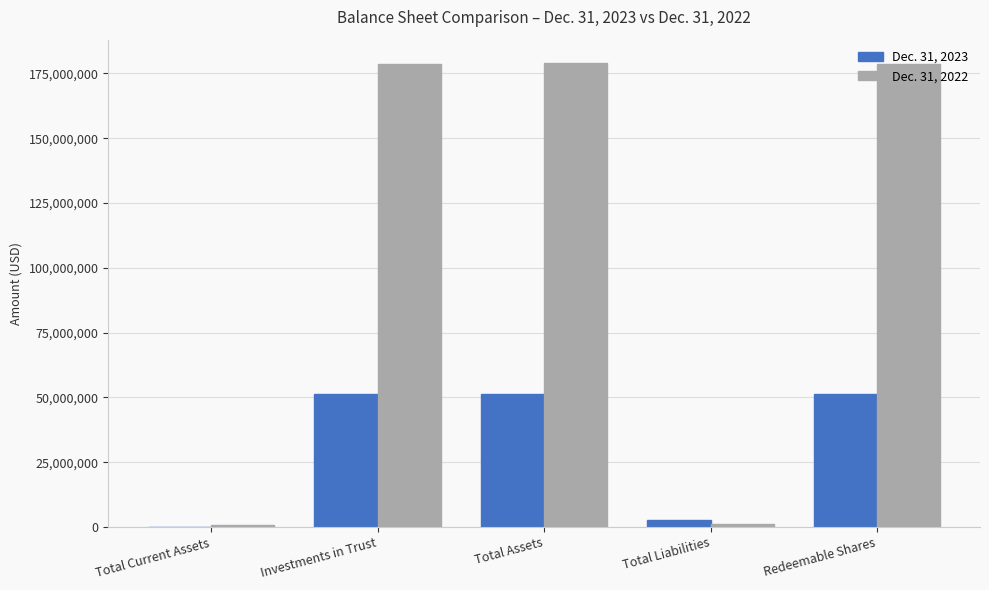

Is the value of Dec. 31, 2023 at Redeemable Shares greater than the value of Dec. 31, 2022 at Total Current Assets?

Yes